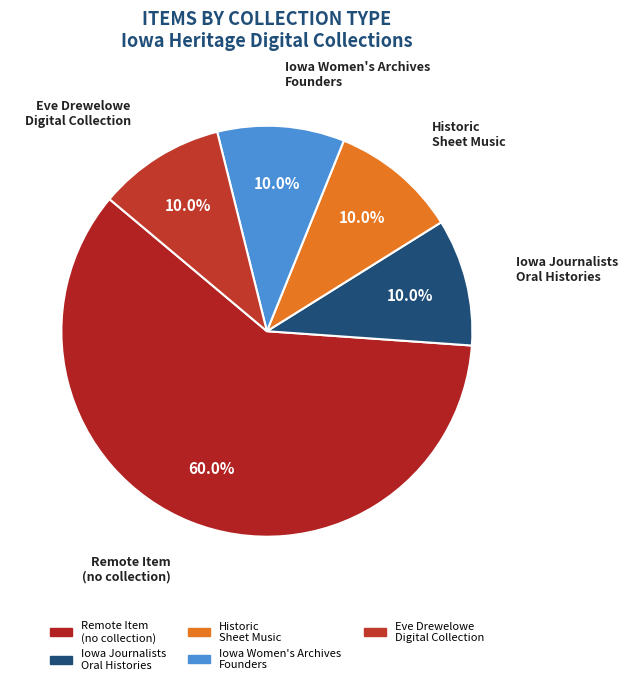

Which category has the biggest portion of the pie?

Remote Item (no collection)